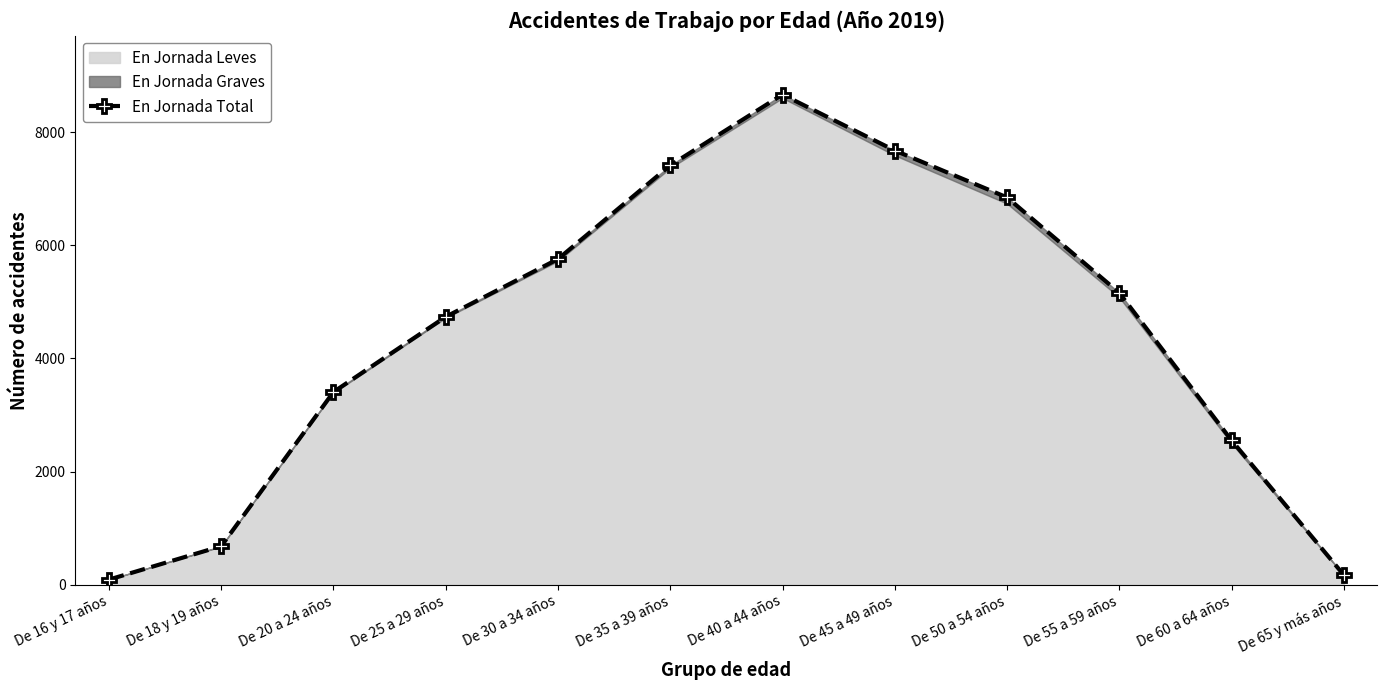

True or false: the data has more than 0 interior local peaks.

True